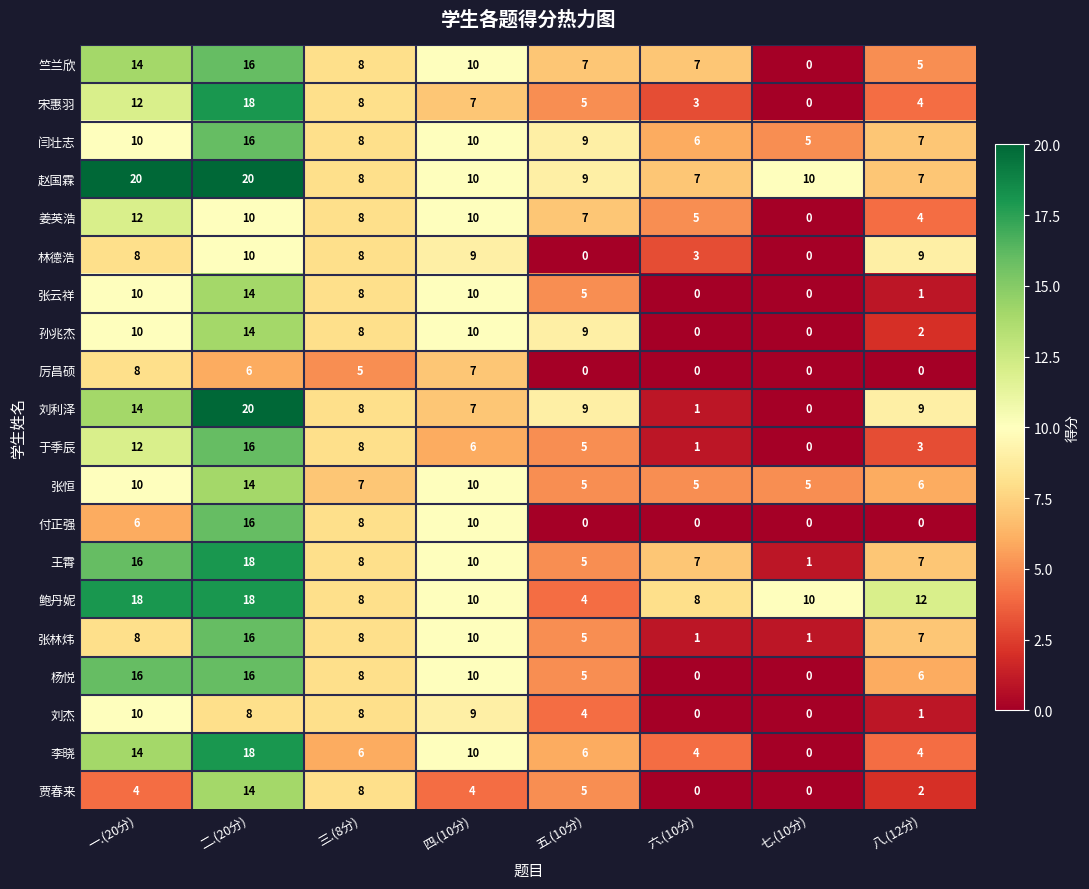

What is the total value across all series at 四.(10分)?

179